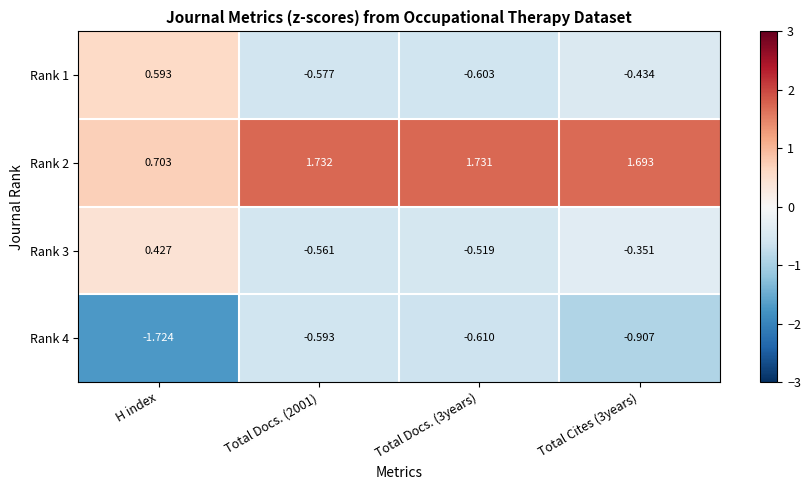

At which label does Rank 2 reach its minimum?

H index